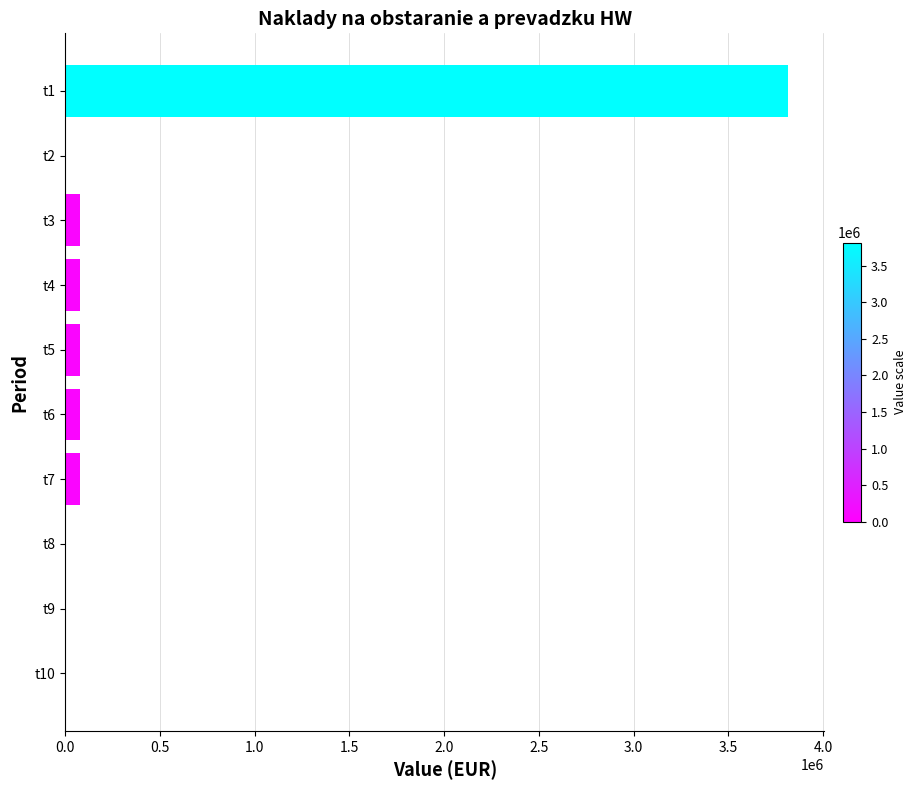

What is the greatest value displayed?

3815825.6